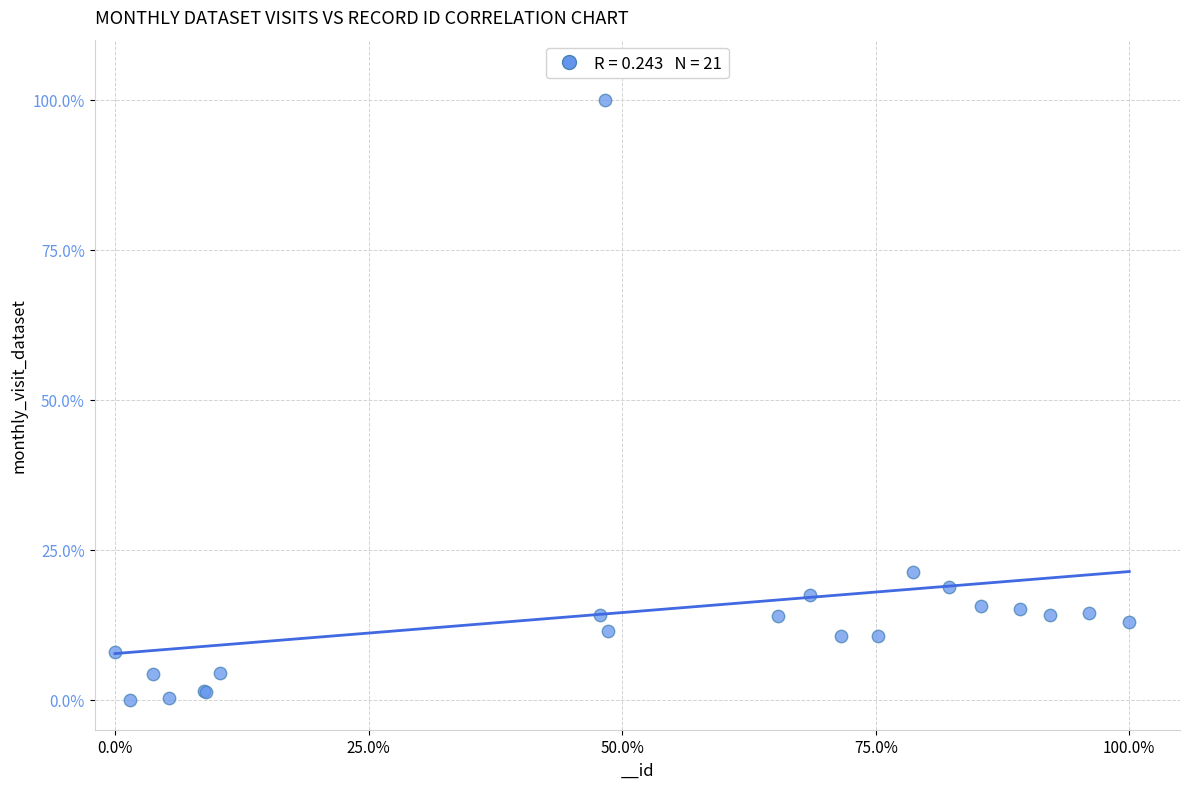

What Y value in the scatter plot is closest to 50?

21.3